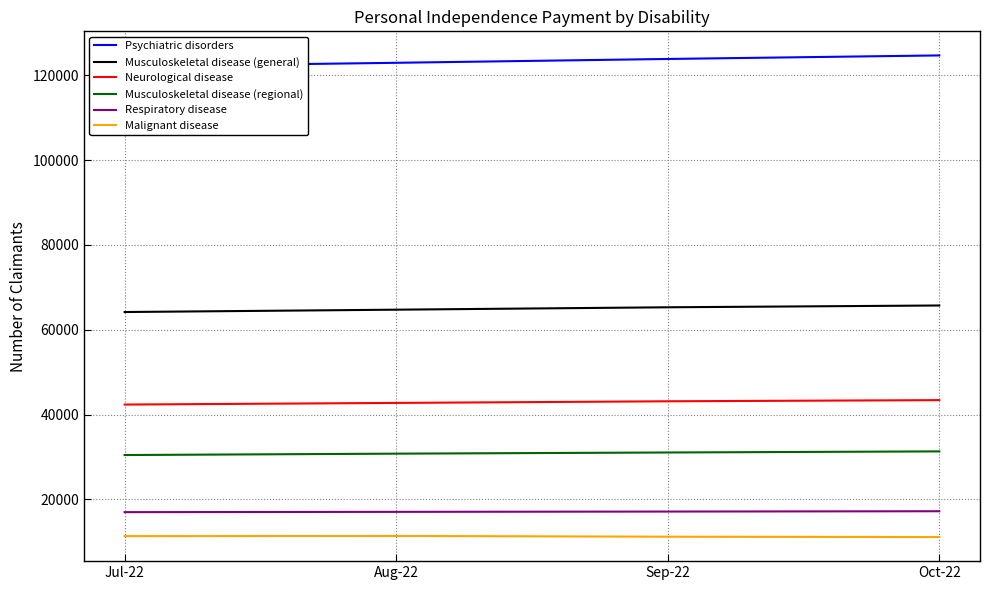

The value of Respiratory disease at Aug-22 is 6765. True or false?

False